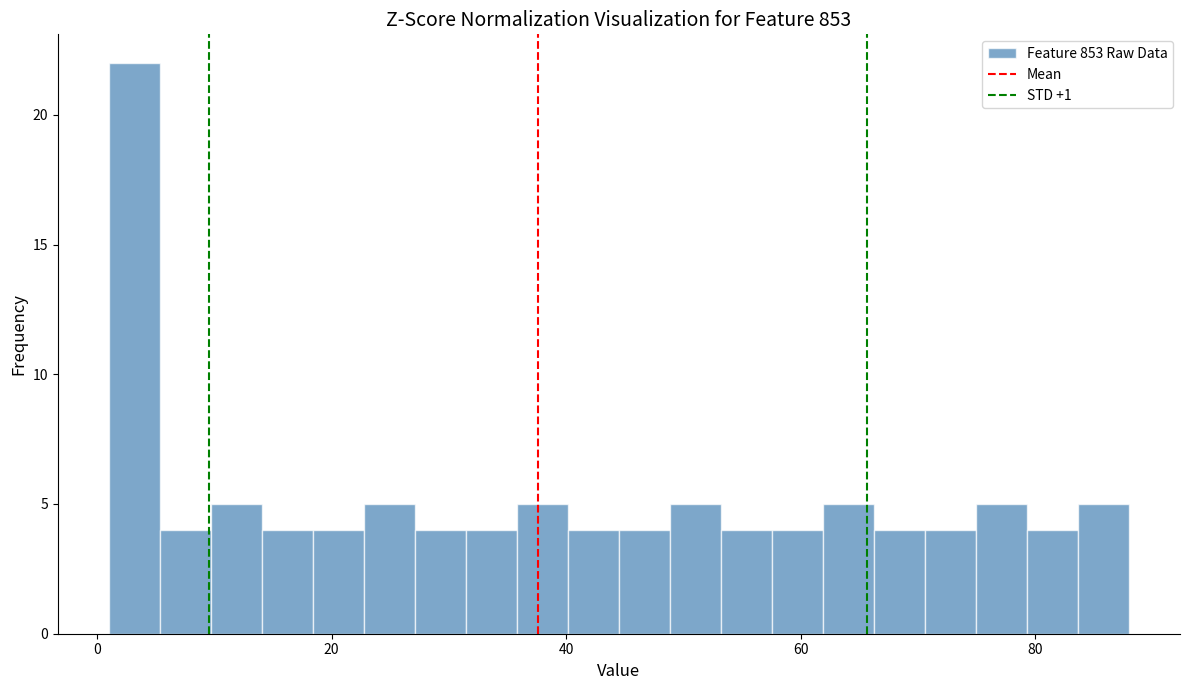

Read against the x-axis, roughly where is the centre of the tallest bar?

4